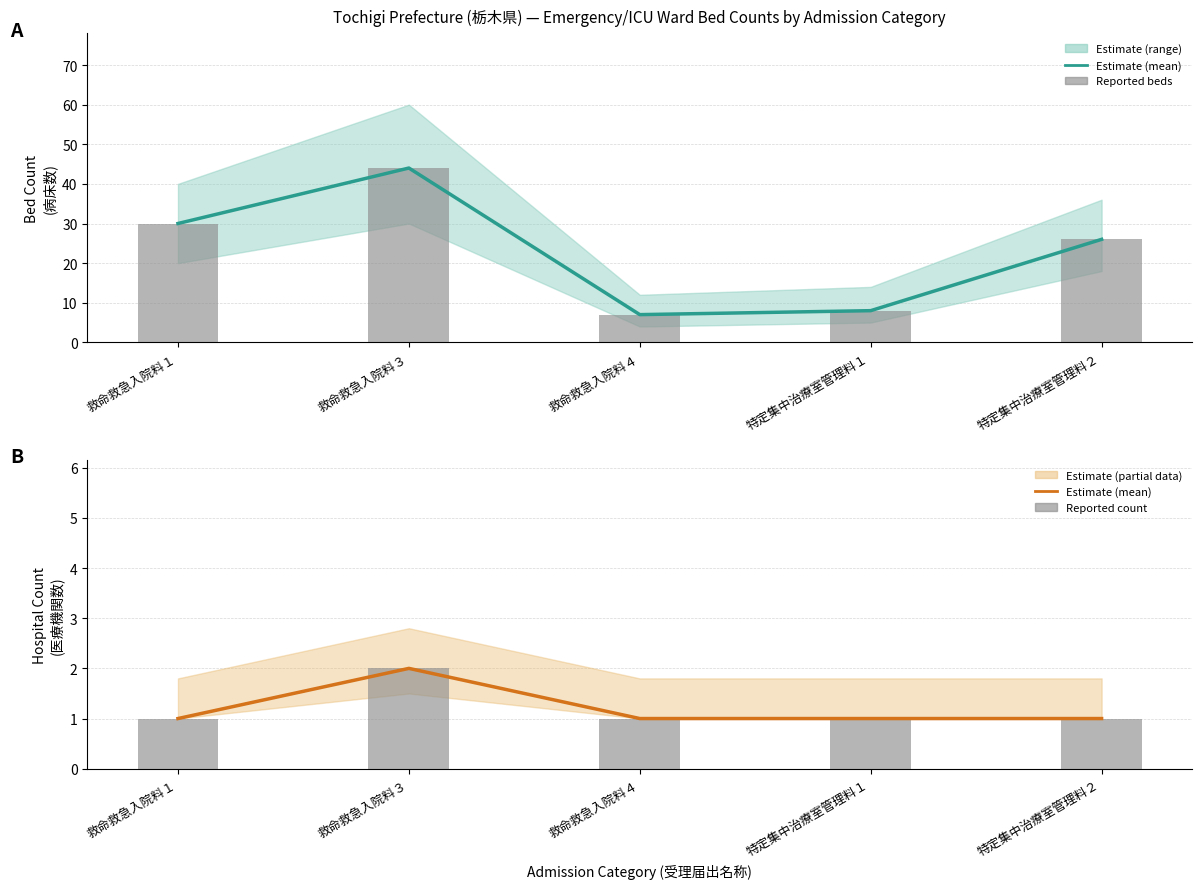

What is the average value of the Reported beds series?

23